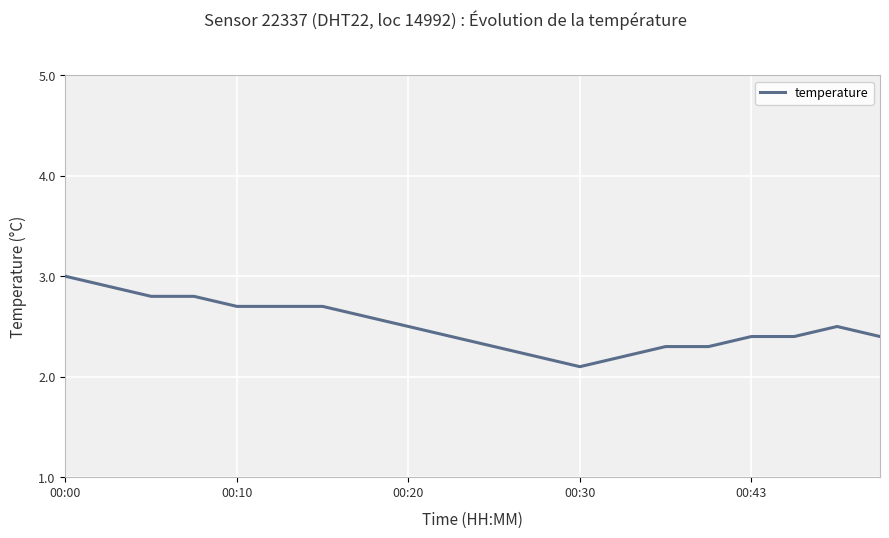

Reading right to left, transcribe all the data shown in this chart.

2.4	2.5	2.4	2.4	2.3	2.3	2.2	2.1	2.2	2.3	2.4	2.5	2.6	2.7	2.7	2.7	2.8	2.8	2.9	3.0